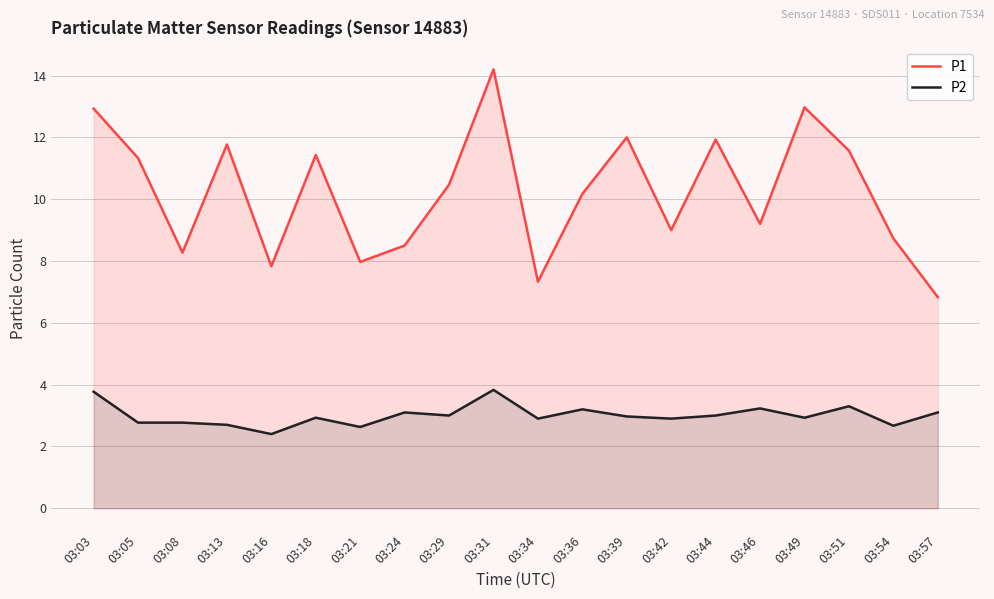

Reading left to right, transcribe all the data shown in this chart.

P1: 12.9	11.3	8.3	11.8	7.8	11.4	8.0	8.5	10.5	14.2	7.3	10.2	12.0	9.0	11.9	9.2	13.0	11.6	8.7	6.8
P2: 3.8	2.8	2.8	2.7	2.4	2.9	2.6	3.1	3.0	3.8	2.9	3.2	3.0	2.9	3.0	3.2	2.9	3.3	2.7	3.1